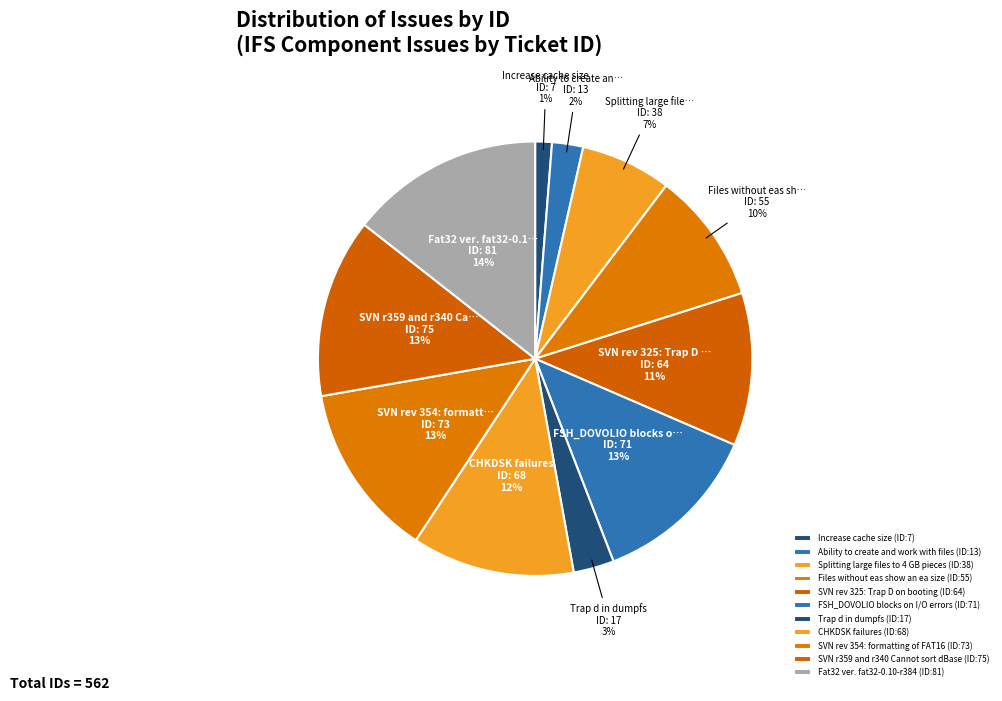

Count the number of slices in the pie.

11